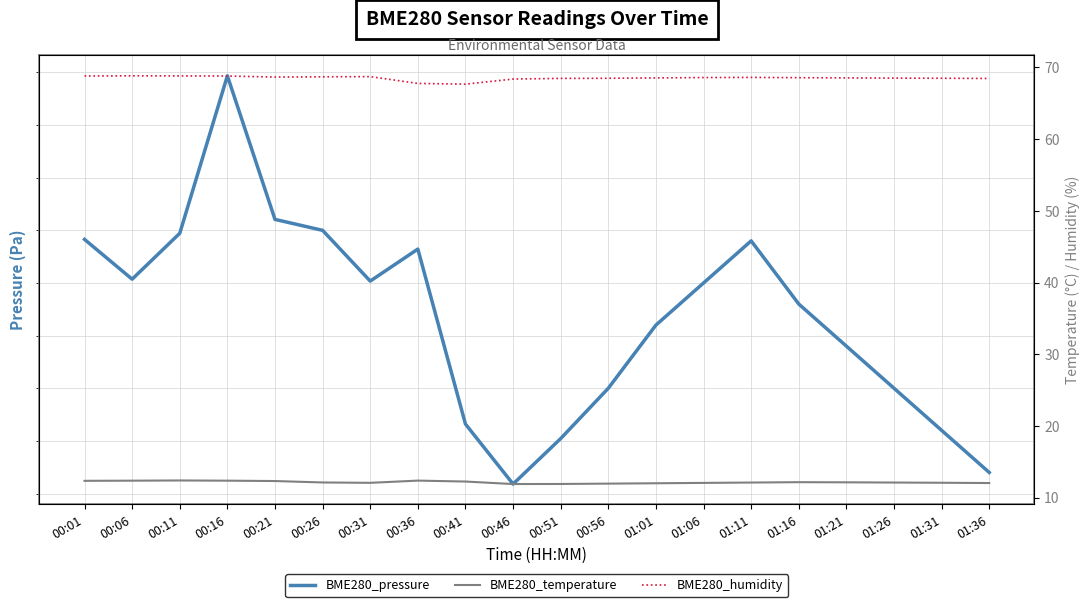

At which label does BME280_temperature first exceed 12?

00:01